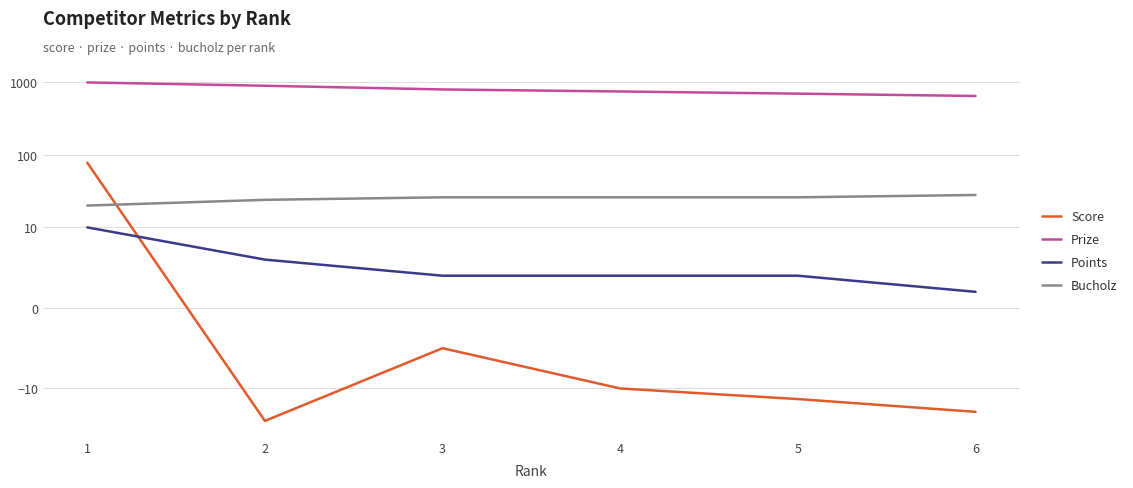

Which series has the largest total across all categories?

Prize